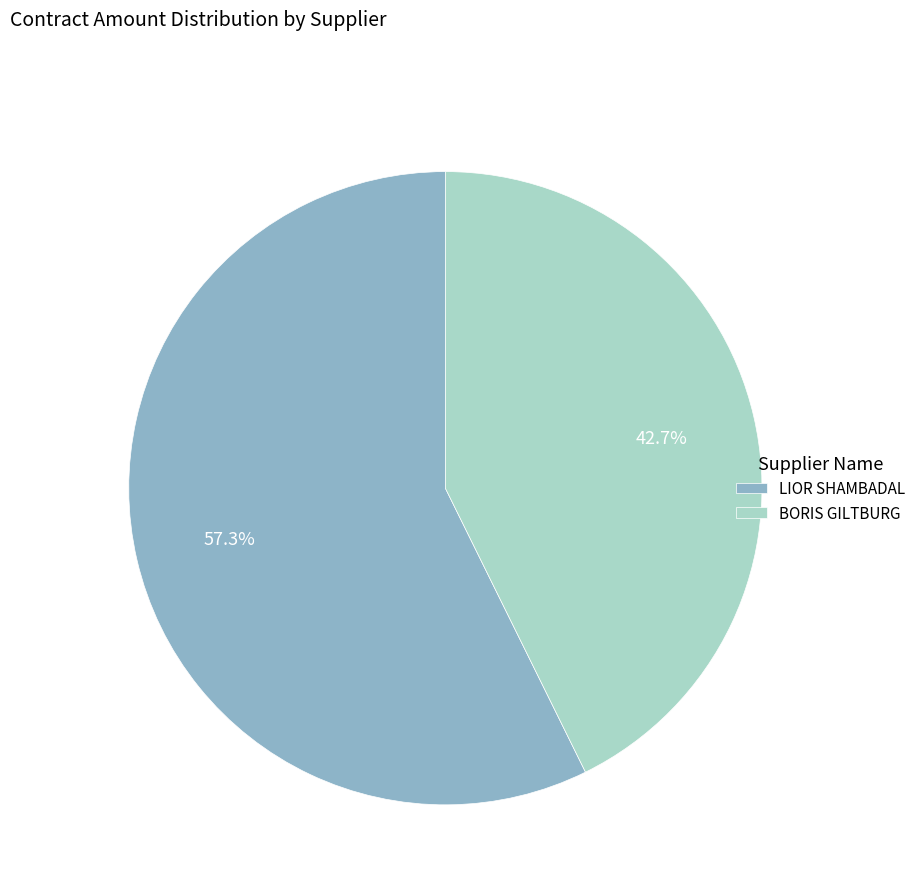

To the nearest percent, what percentage of the pie is BORIS GILTBURG?

43%